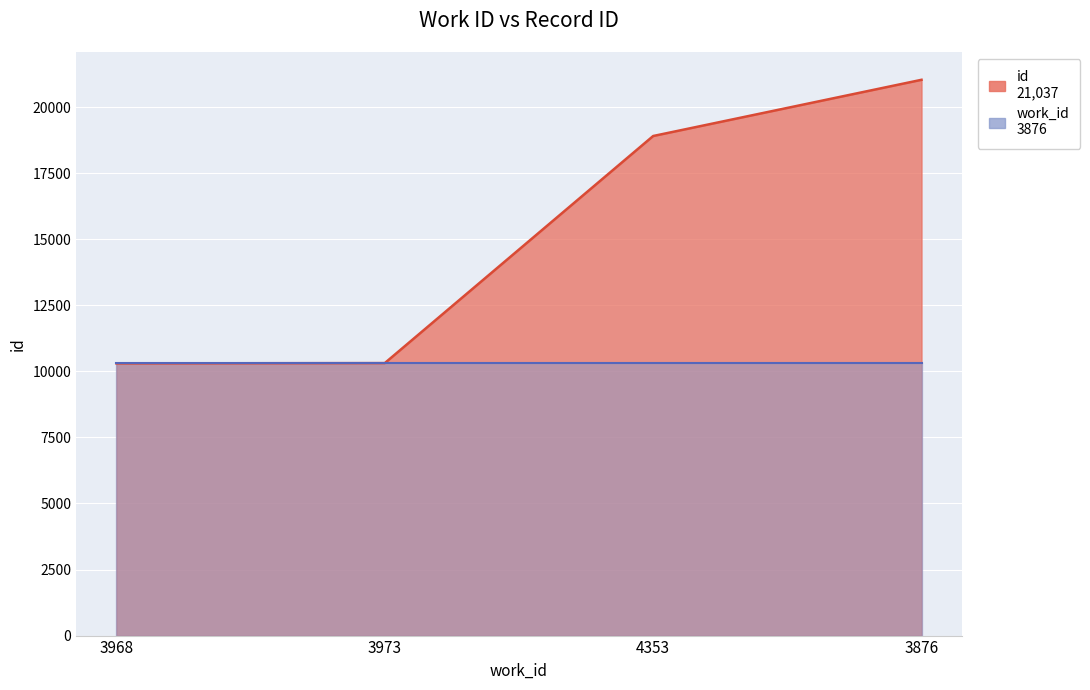

What is the label of the 4th point from the right?

3968